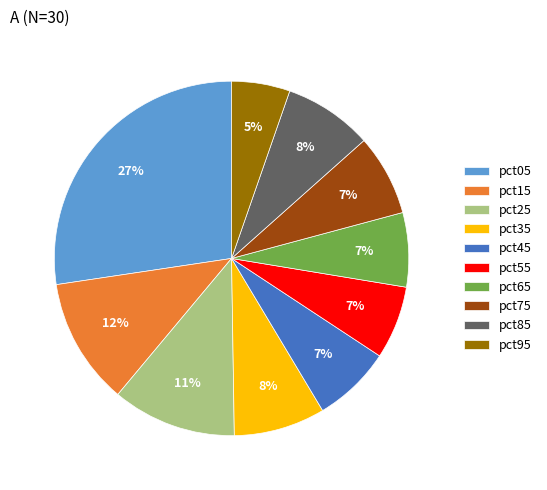

What is the smallest slice in the pie chart?

pct95